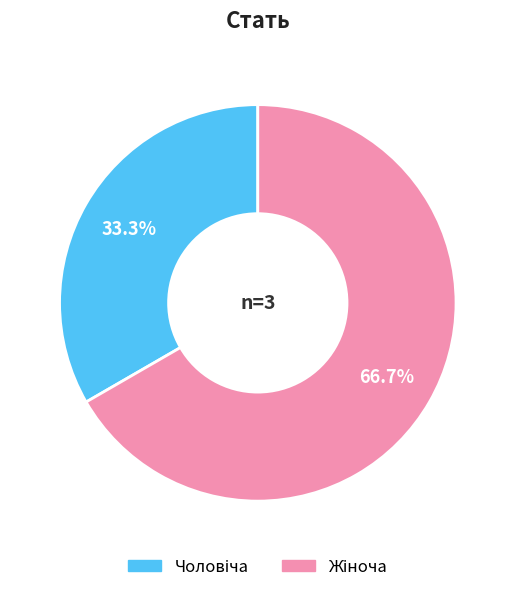

Does any single category account for the majority?

Yes